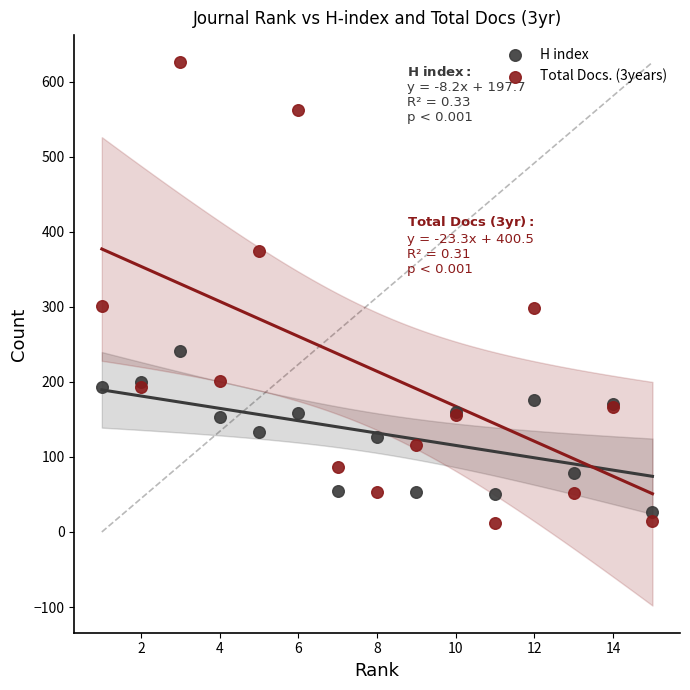

Which series has the widest spread of Y values?

Total Docs. (3years)